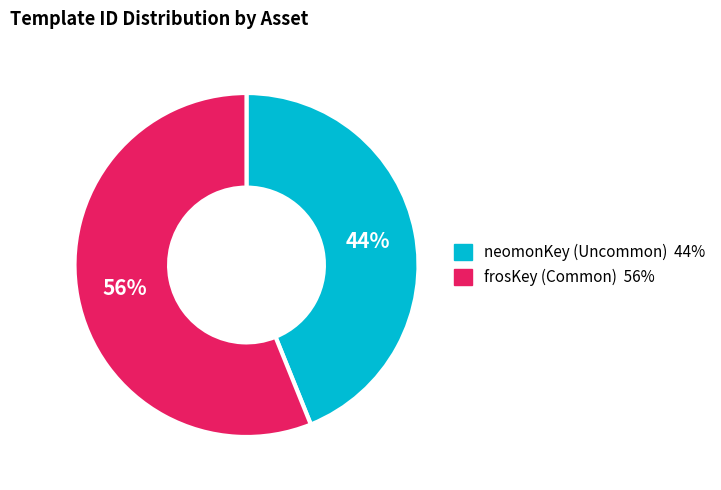

How many segments does this pie chart have?

2